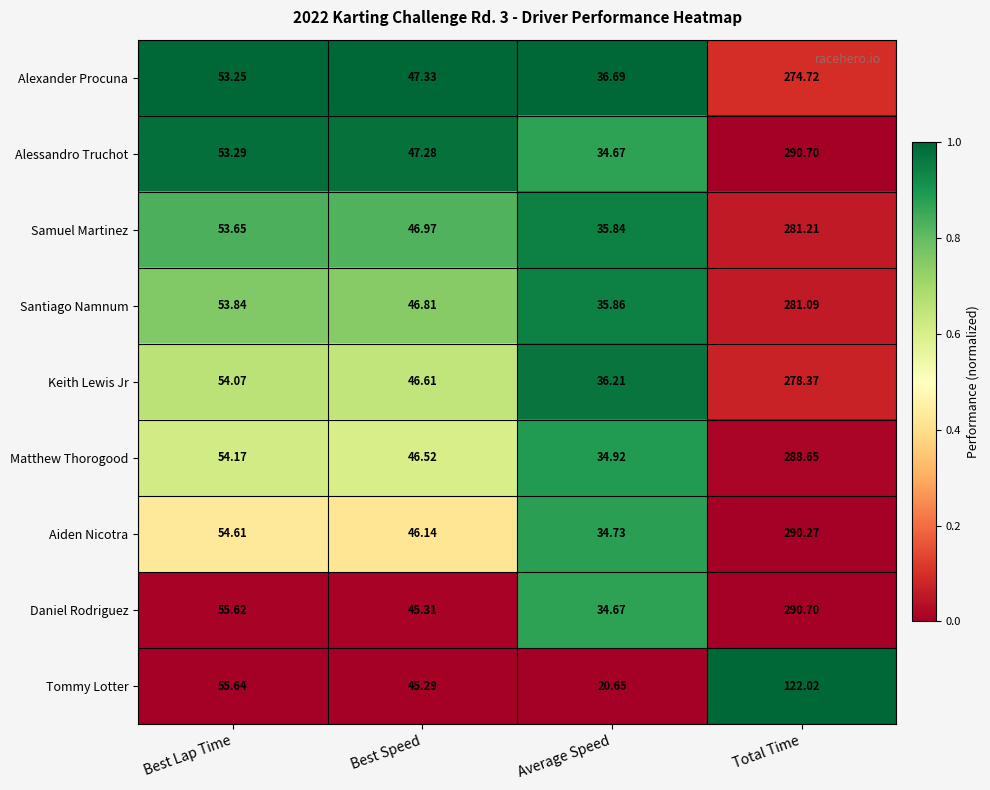

Between Best Lap Time and Total Time, which series saw the biggest shift?

Alessandro Truchot